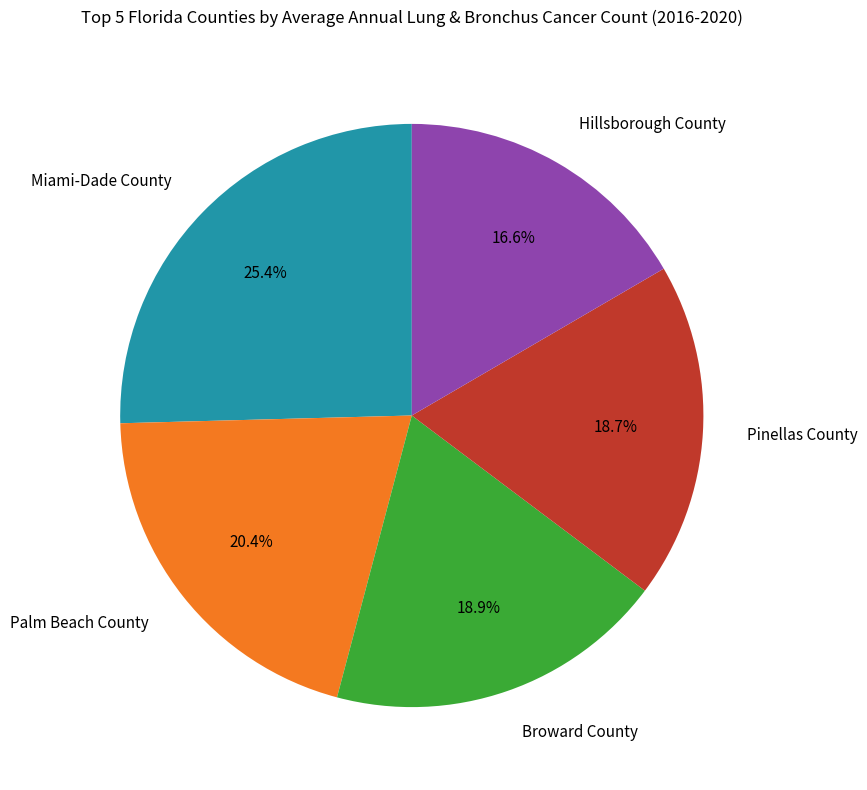

Between Broward County and Palm Beach County, which is larger?

Palm Beach County